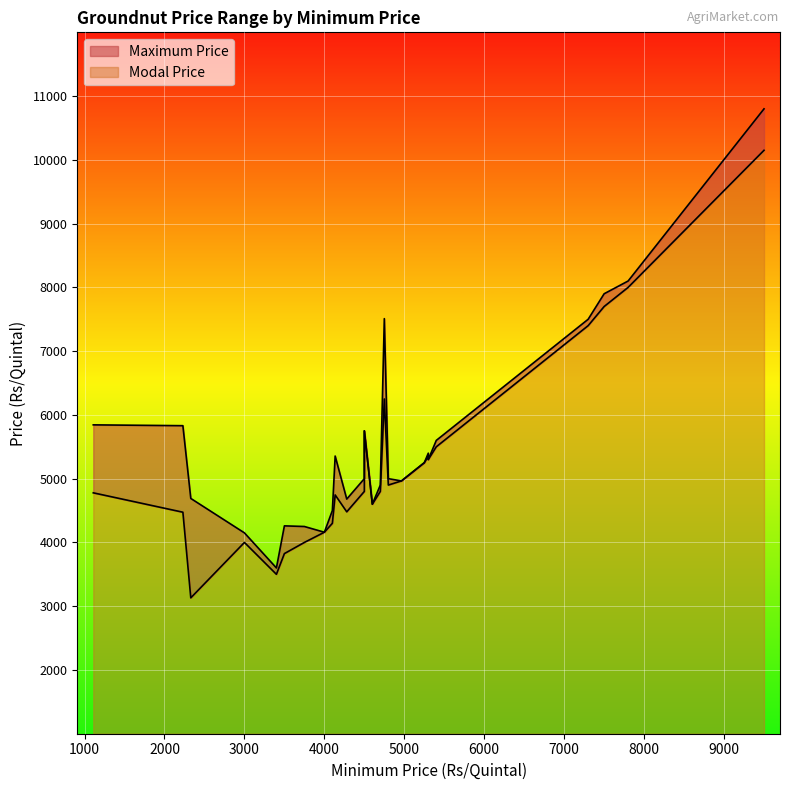

What is the average value of the Modal Price series?

5235